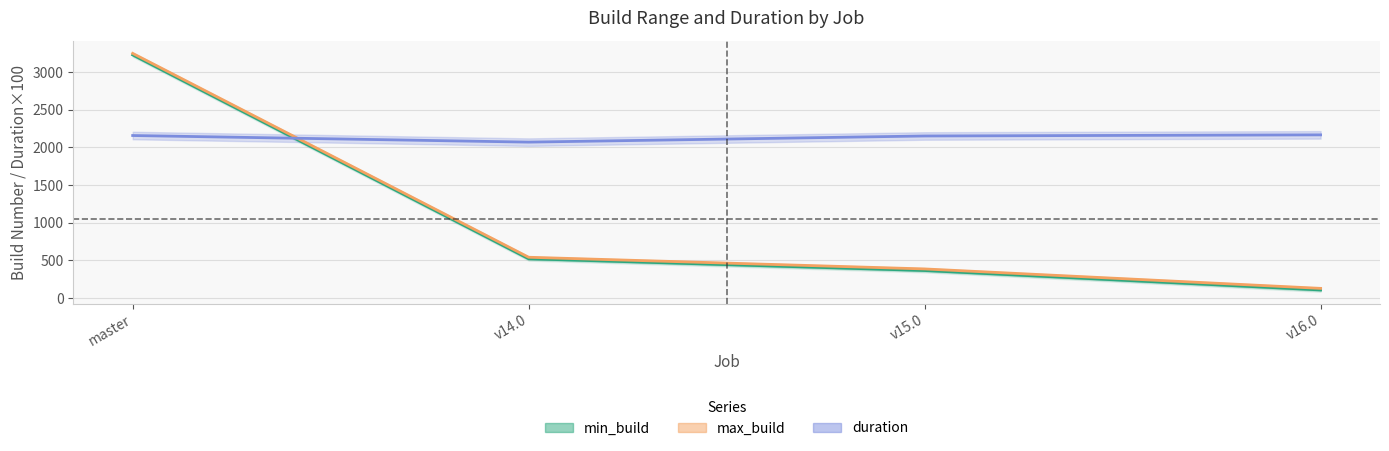

Where do duration and min_build first cross each other?

master and v14.0